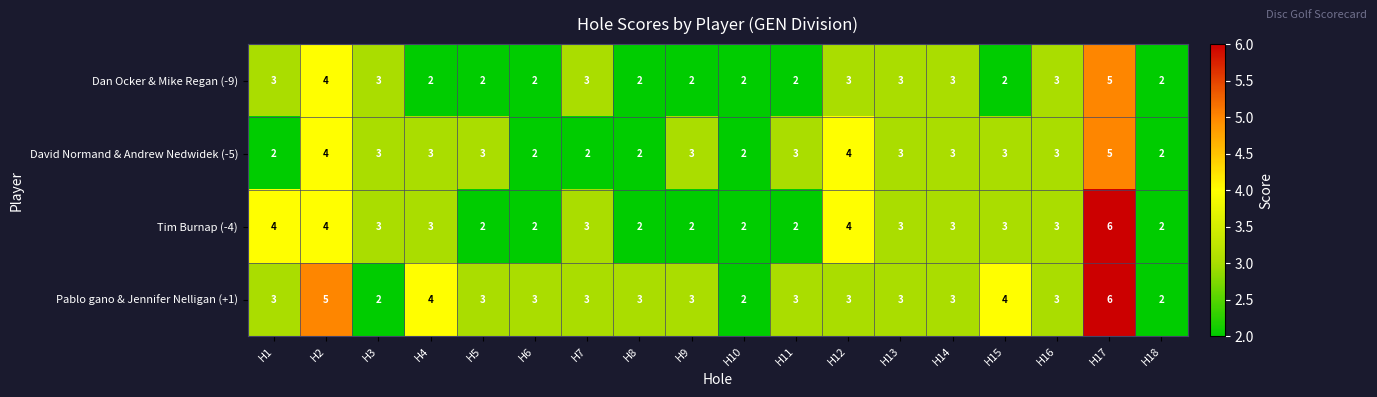

What is the total value across all series at H10?

8